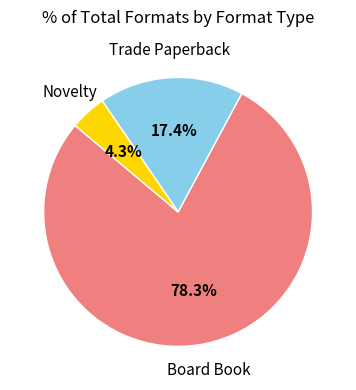

To the nearest percent, what is the difference between the largest and smallest slice percentages?

74%